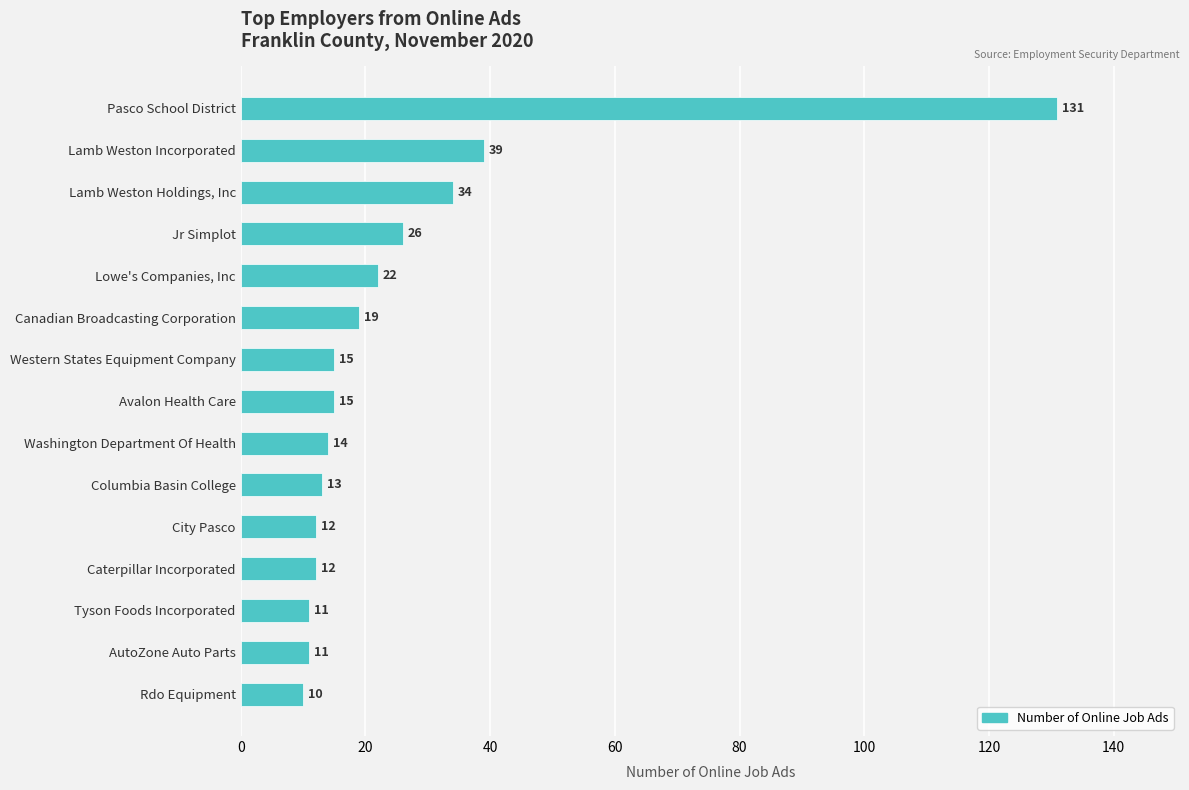

Which category has the lowest value across all series?

Rdo Equipment